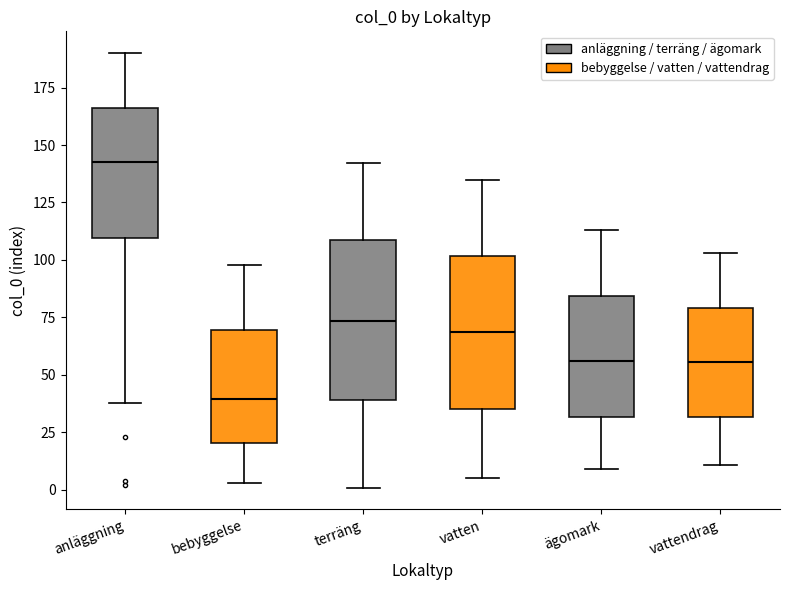

Reading left to right, transcribe this box plot: for each box, give where its median line is, the range the box spans, and where its two whiskers end, as read against the y-axis. The values are not printed on the chart, so give them approximately, as read against the axis.

anläggning: median 145, box 110 to 165, whiskers 40 to 190
bebyggelse: median 40, box 20 to 70, whiskers 5 to 100
terräng: median 75, box 40 to 110, whiskers 0 to 140
vatten: median 70, box 35 to 100, whiskers 5 to 135
ägomark: median 55, box 30 to 85, whiskers 10 to 115
vattendrag: median 55, box 30 to 80, whiskers 10 to 105